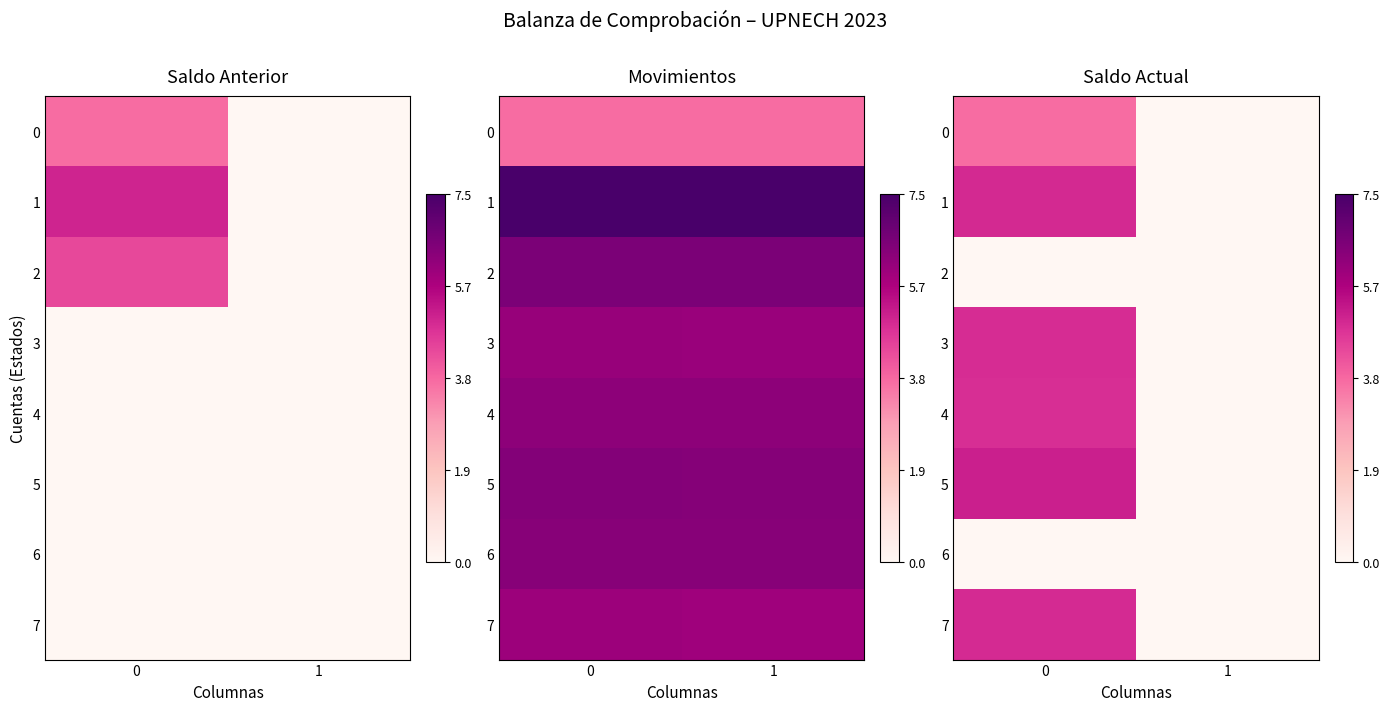

Which series has the largest total across all categories?

5